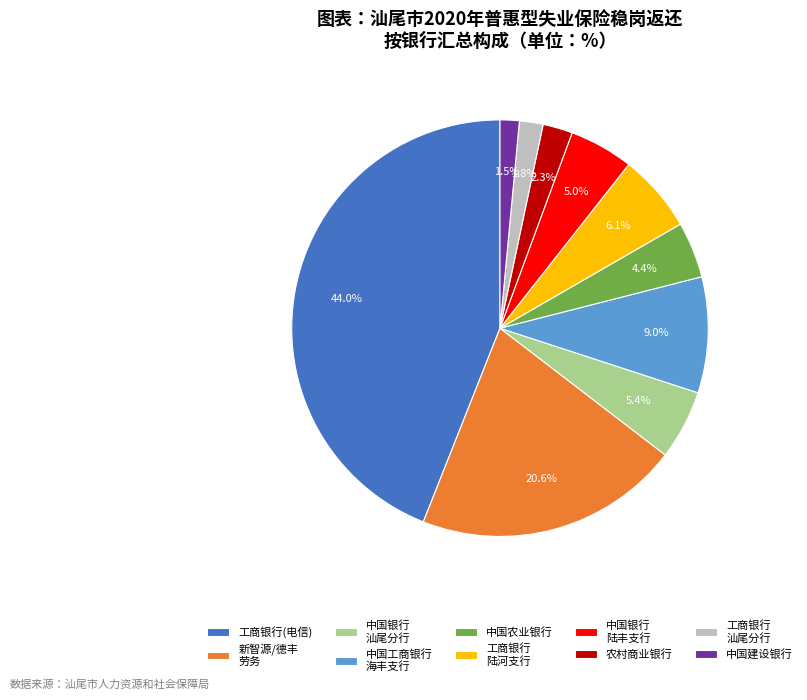

Do 中国工商银行 海丰支行 and 工商银行 汕尾分行 together represent more than half of the pie?

No